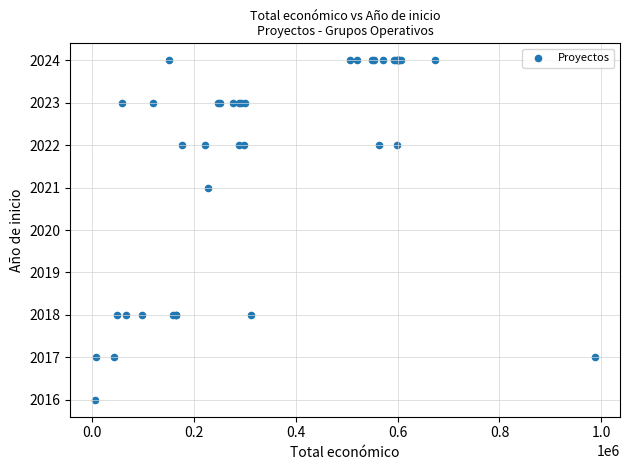

What Y value in the scatter plot is closest to 2020?

2021